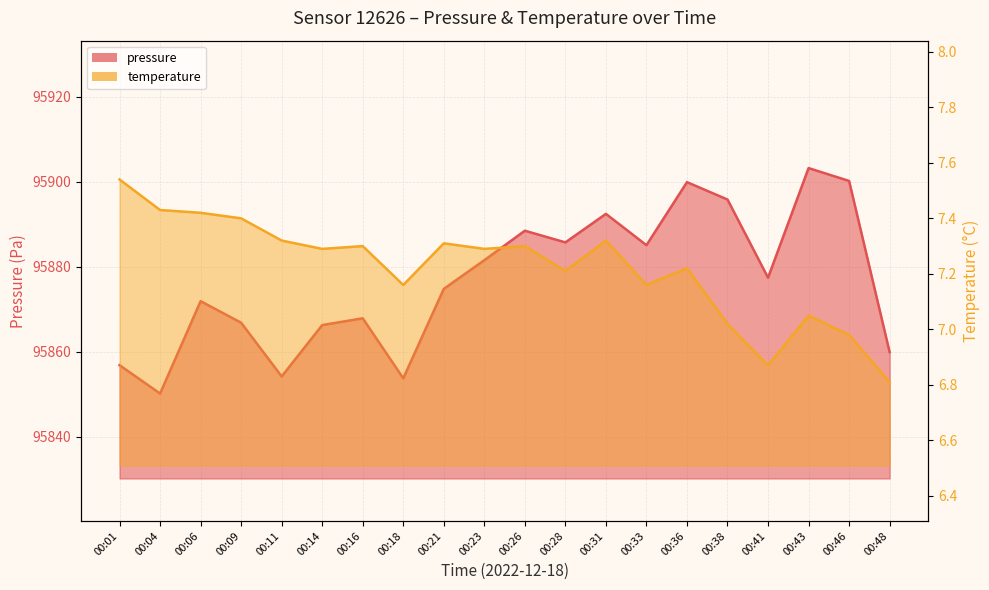

Where is temperature nearest to the value 7?

00:38